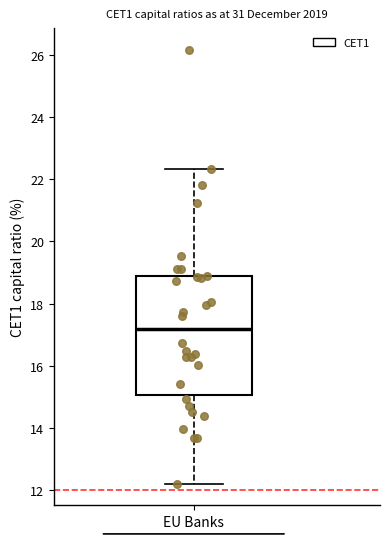

Where is the upper edge of the box for EU Banks on the y-axis? The values are not printed on the chart, so give them approximately, as read against the axis.

18.8